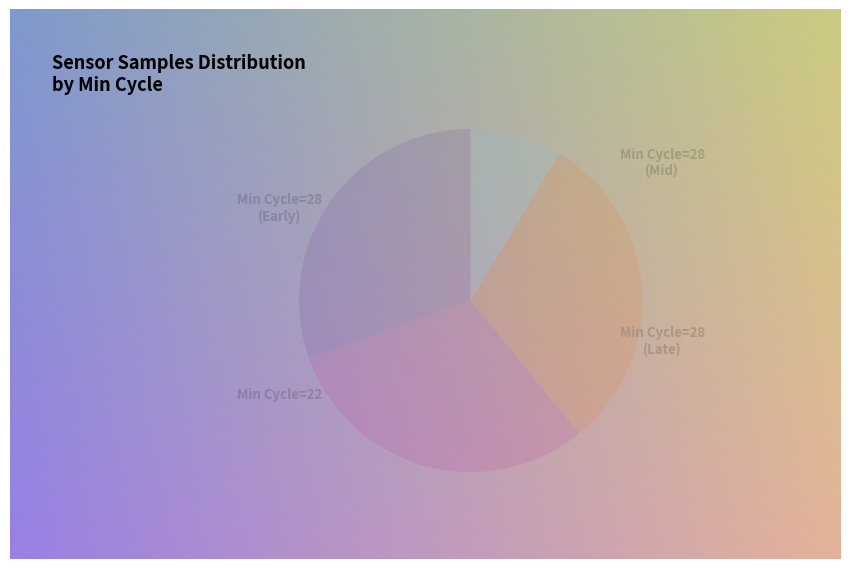

Is there a majority slice in this chart?

No